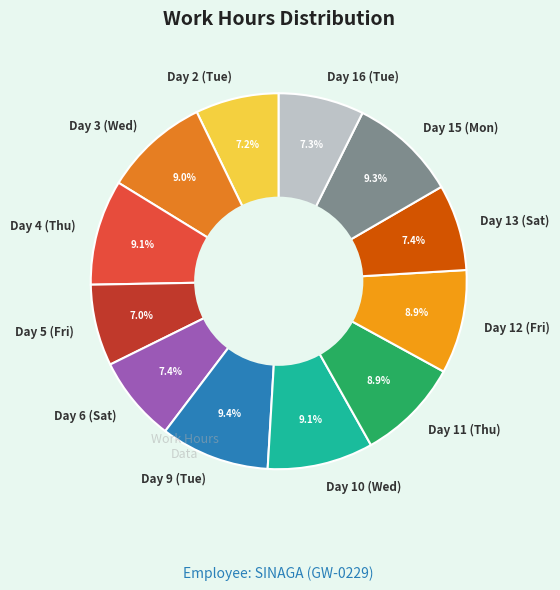

True or false: Day 11 (Thu) accounts for 18% of the total.

False